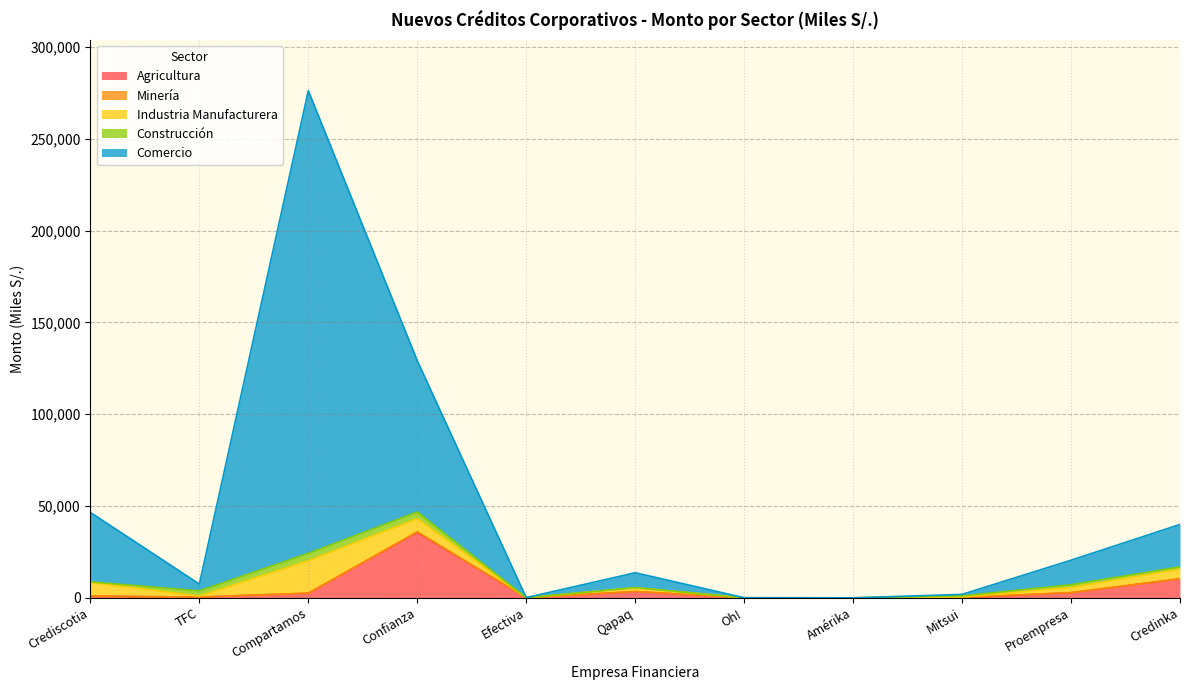

How many data points in Agricultura are above 905?

6